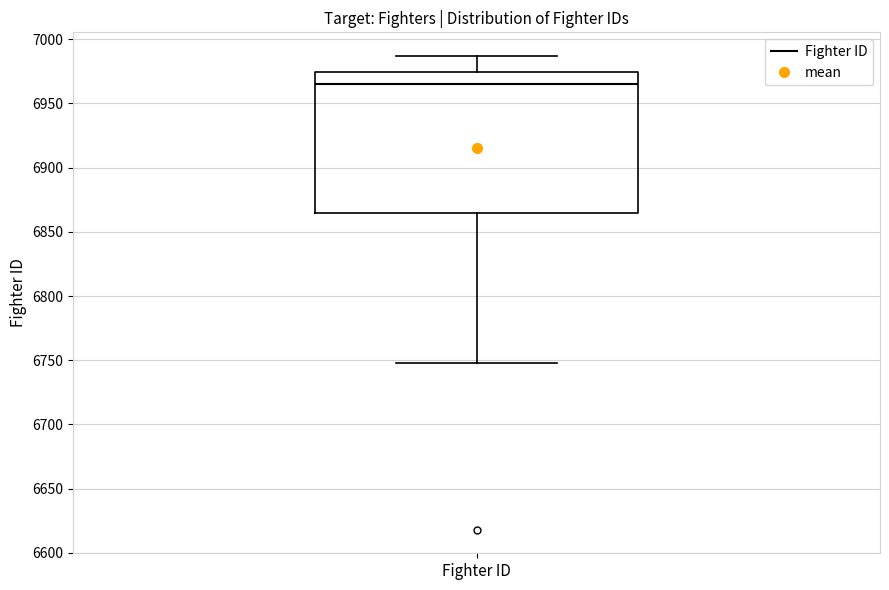

Transcribe this box plot: give where the median line is, the range the box spans, and where the two whiskers end, as read against the y-axis. The values are not printed on the chart, so give them approximately, as read against the axis.

median 6965, box 6865 to 6975, whiskers 6750 to 6985